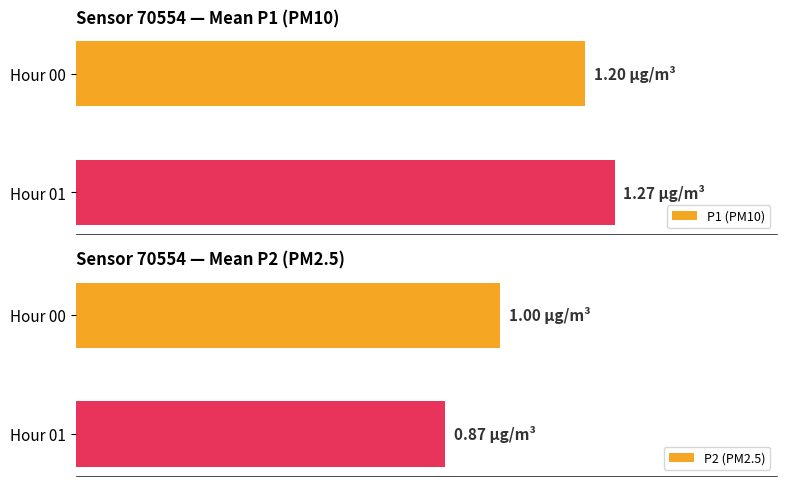

Which has a higher value, Hour 01 or Hour 00?

Hour 01